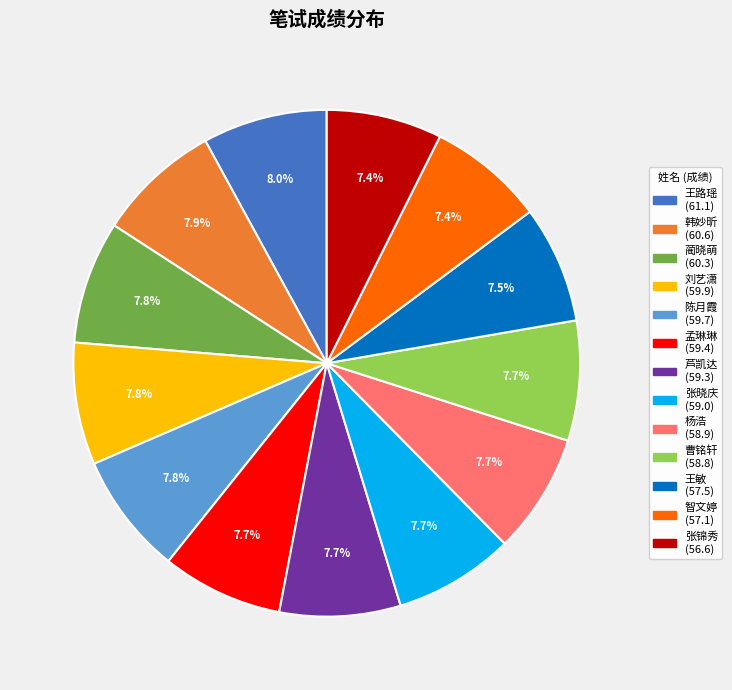

Approximately how many times larger is the value at 王敏 compared to 智文婷?

1.0